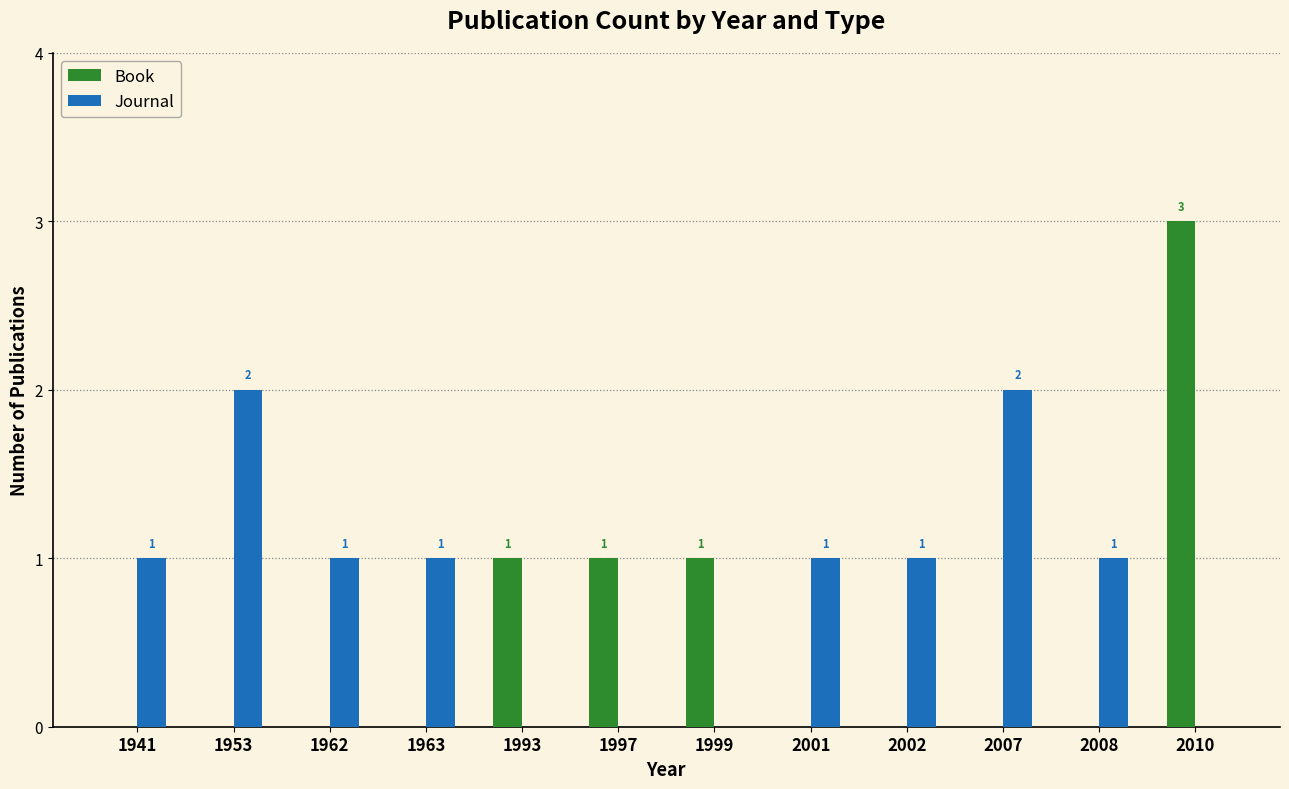

How many positive values does the Book series have?

4